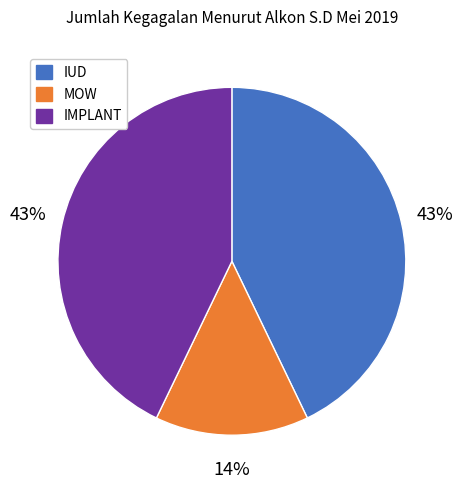

To the nearest percent, what percentage of the pie is IMPLANT?

43%